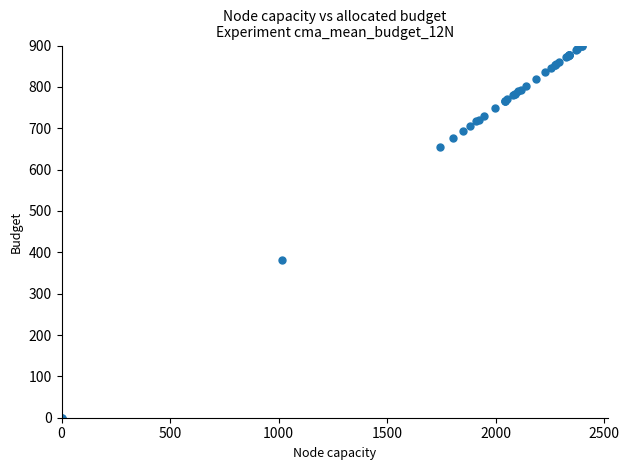

What Y value in the scatter plot is closest to 450?

381.7